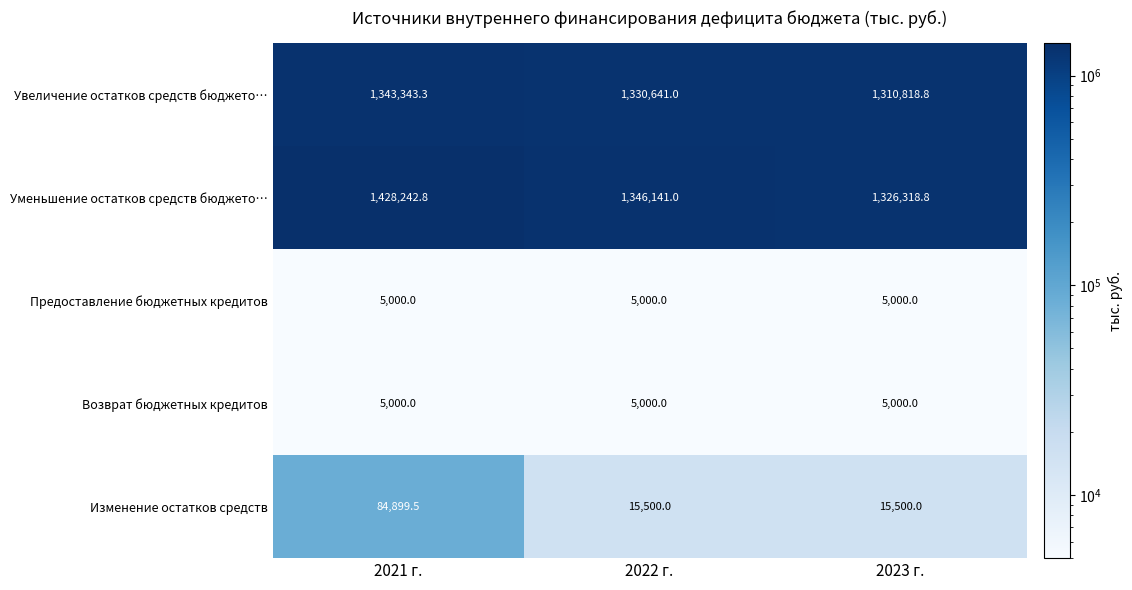

What is the total value across all series at 2023 г.?

2662637.6